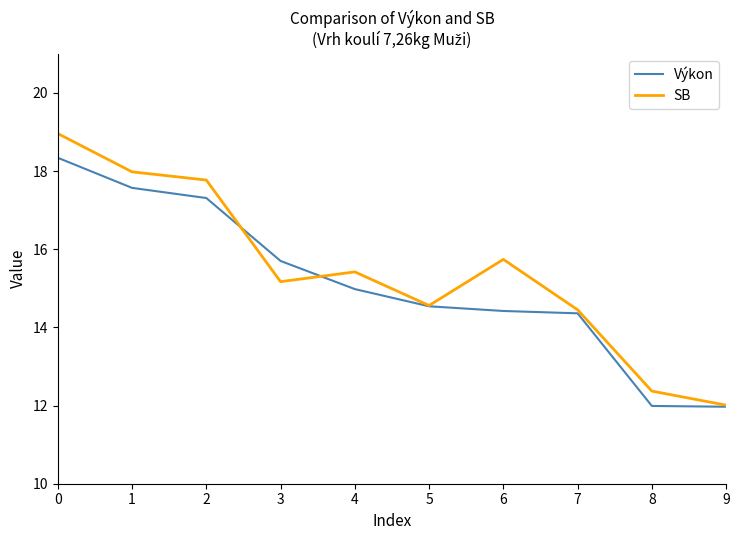

Rank the series by their maximum value, from highest to lowest.

SB, Výkon